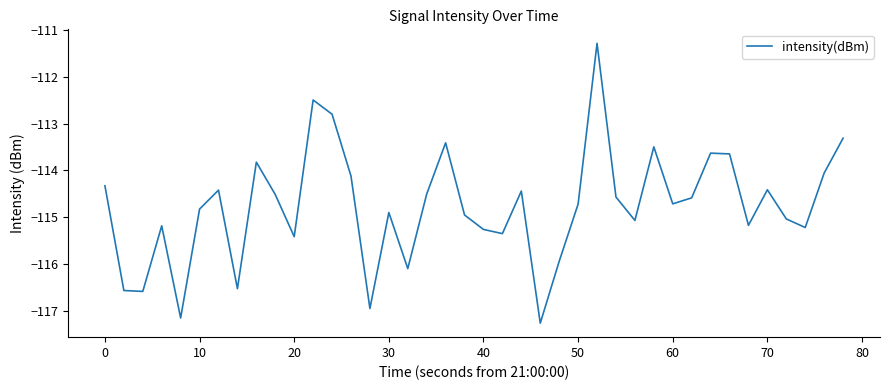

What is the maximum value shown in the chart?

-111.3